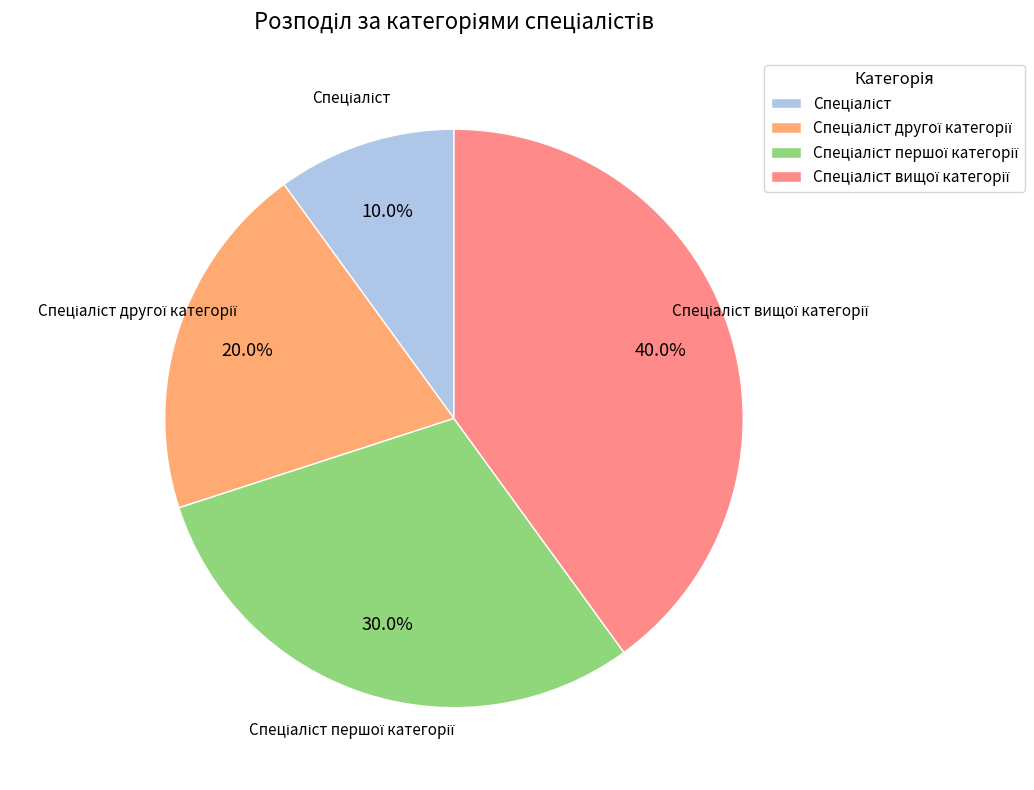

Does any single category account for the majority?

No